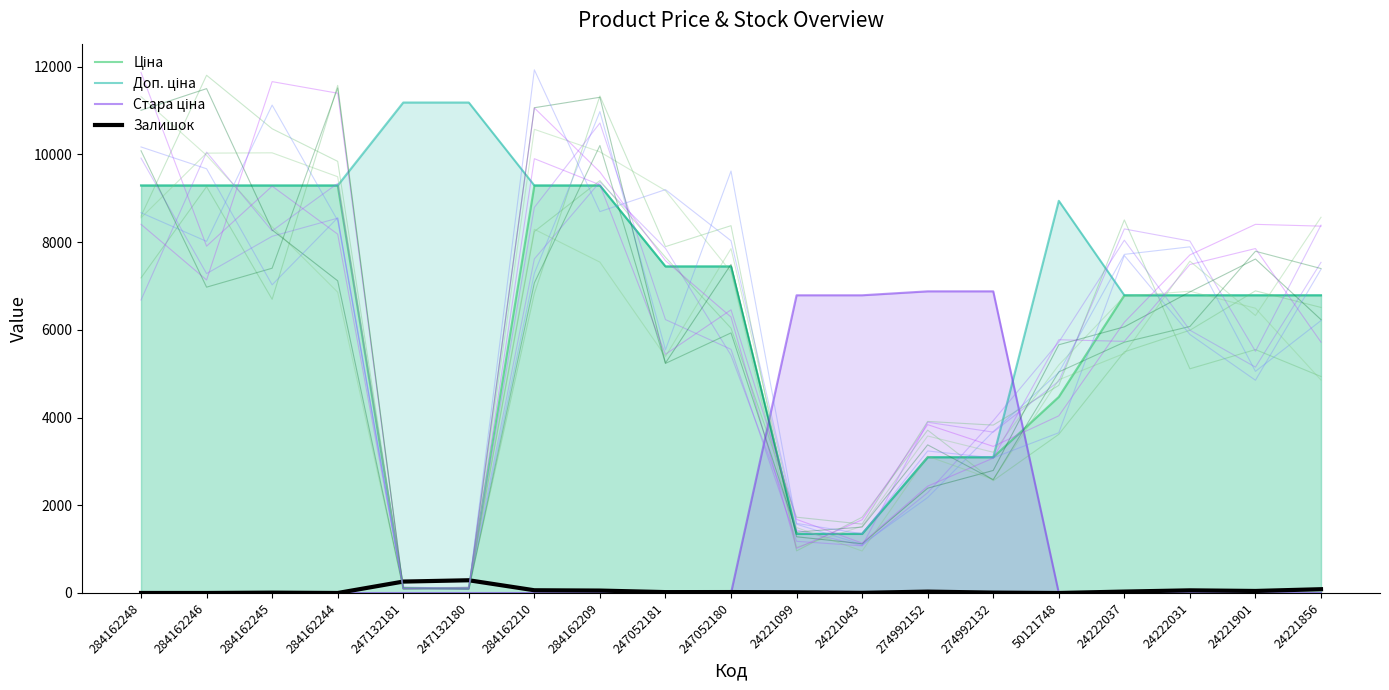

The Ціна series shows 111.8 at 247132180. True or false?

True